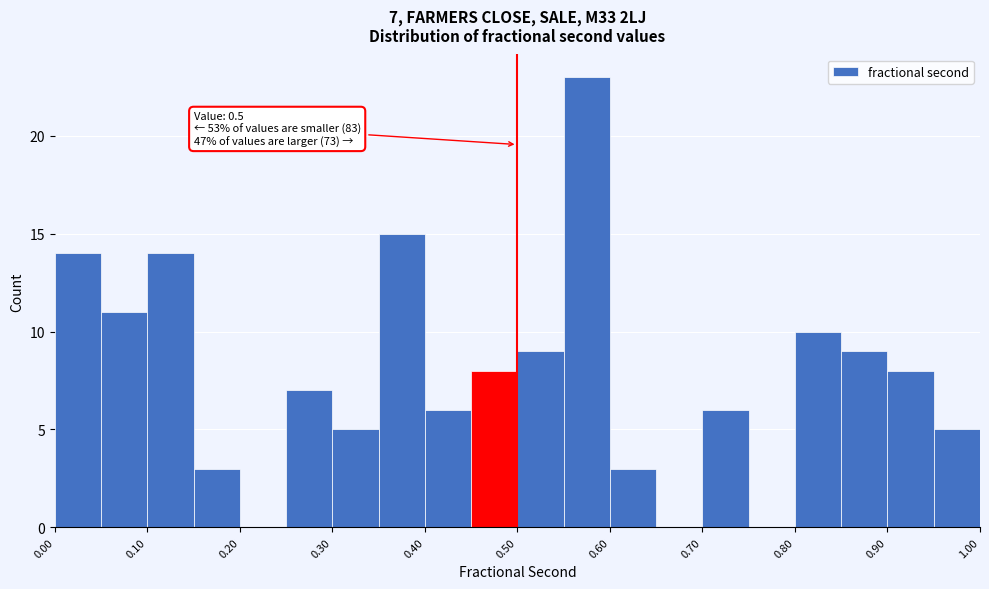

Which range on the x-axis has the tallest bar?

0.55 to 0.60